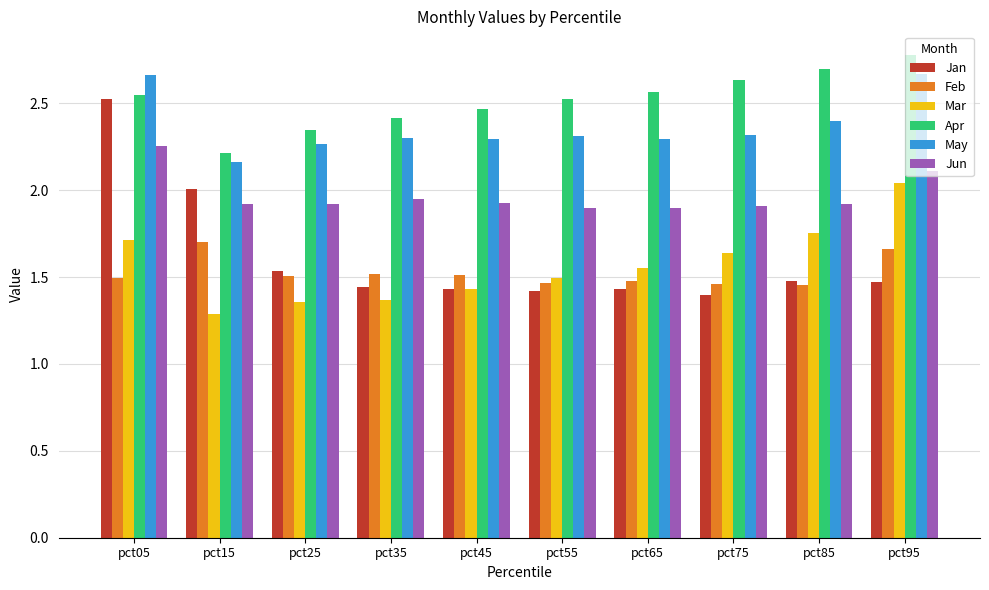

How many bars are there in each group?

6